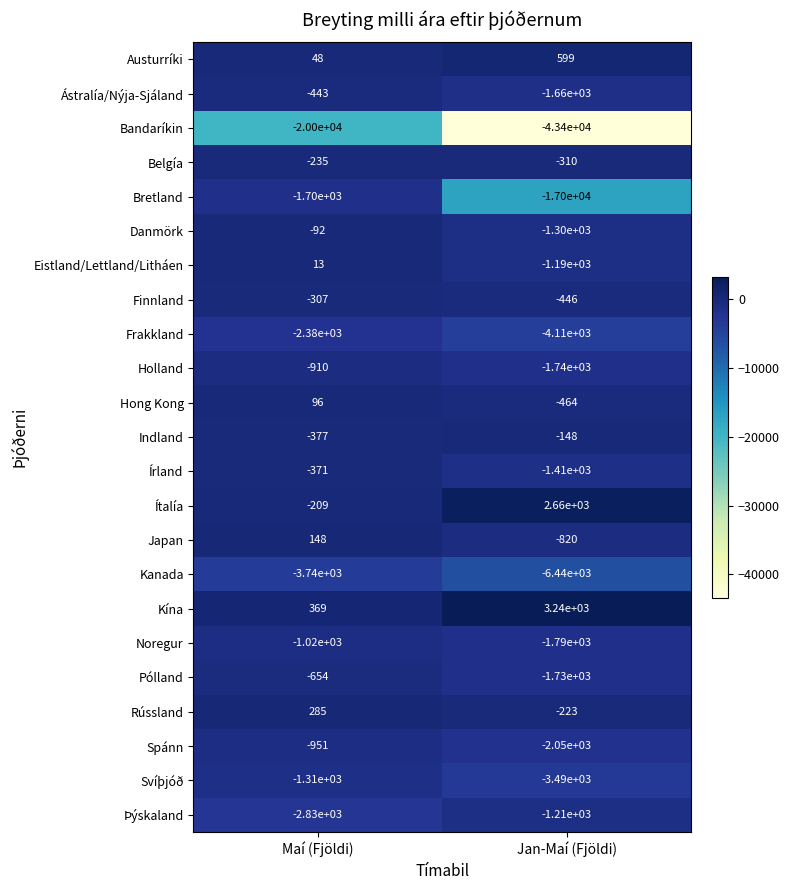

Count the number of categories in the chart.

2